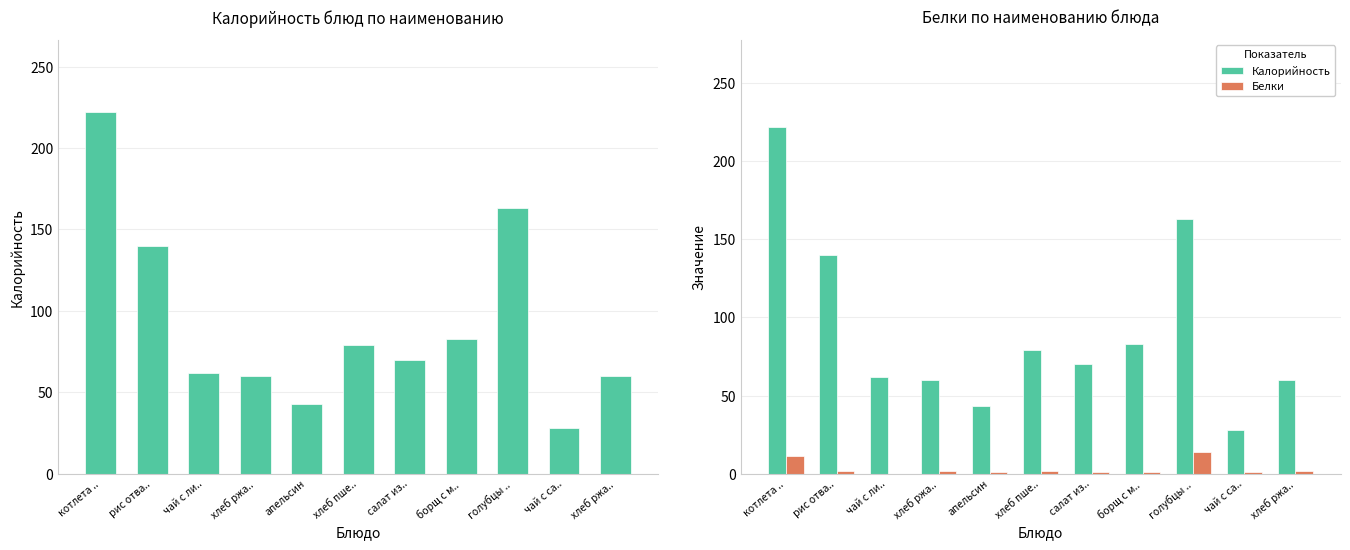

What is the difference between the maximum and minimum values in the Калорийность series?

194